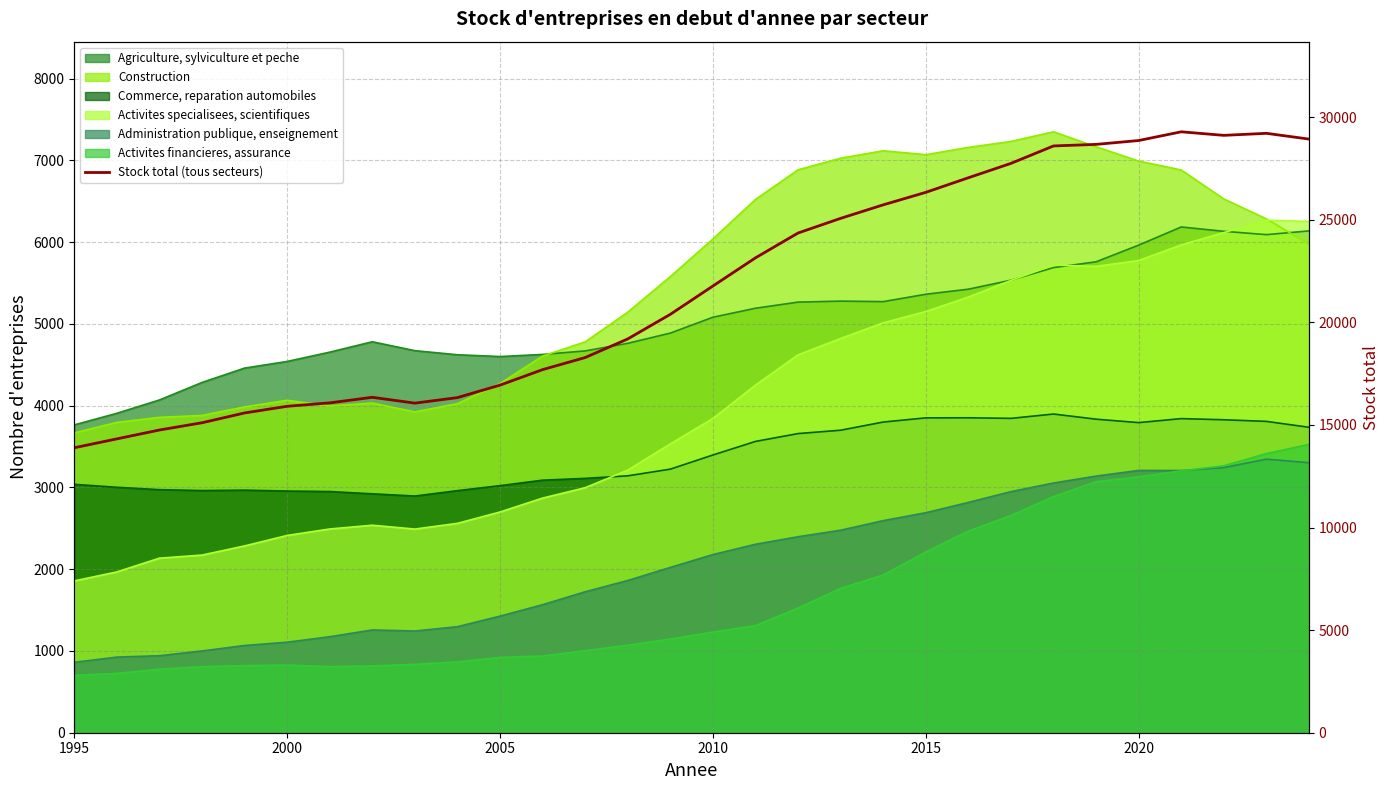

Reading right to left, list all the values displayed in this chart.

28933	29214	29115	29288	28863	28675	28599	27749	27048	26337	25728	25070	24355	23145	21772	20392	19193	18286	17697	16941	16333	16063	16348	16076	15910	15585	15107	14754	14322	13889